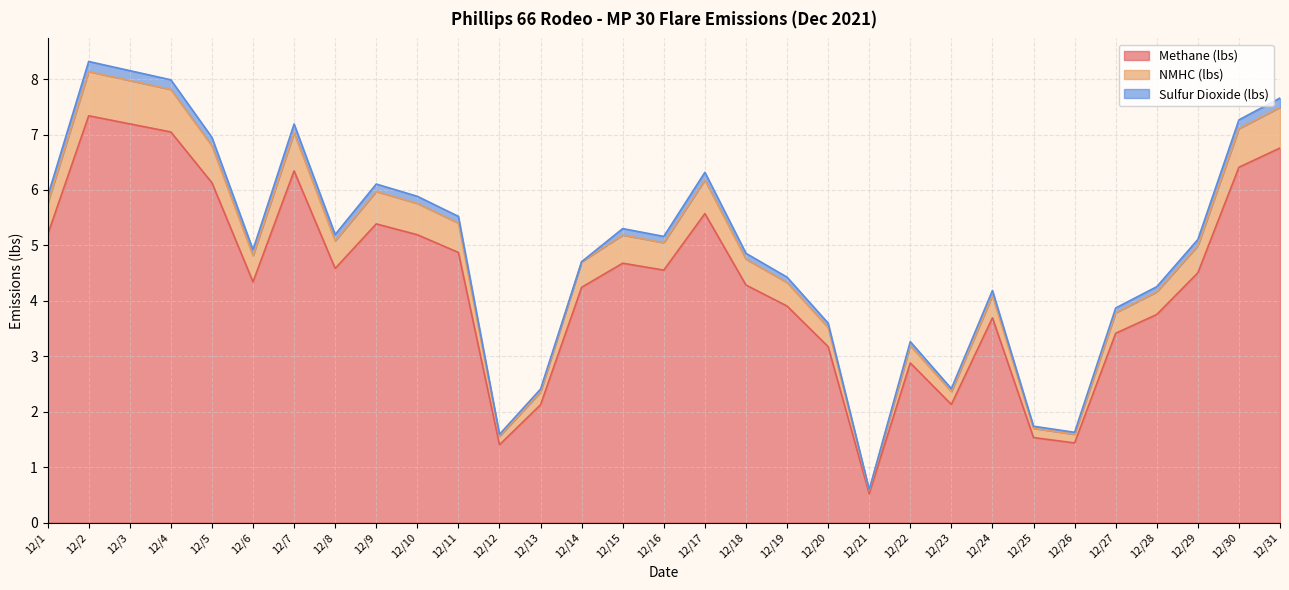

What is the maximum value for Methane (lbs)?

7.3